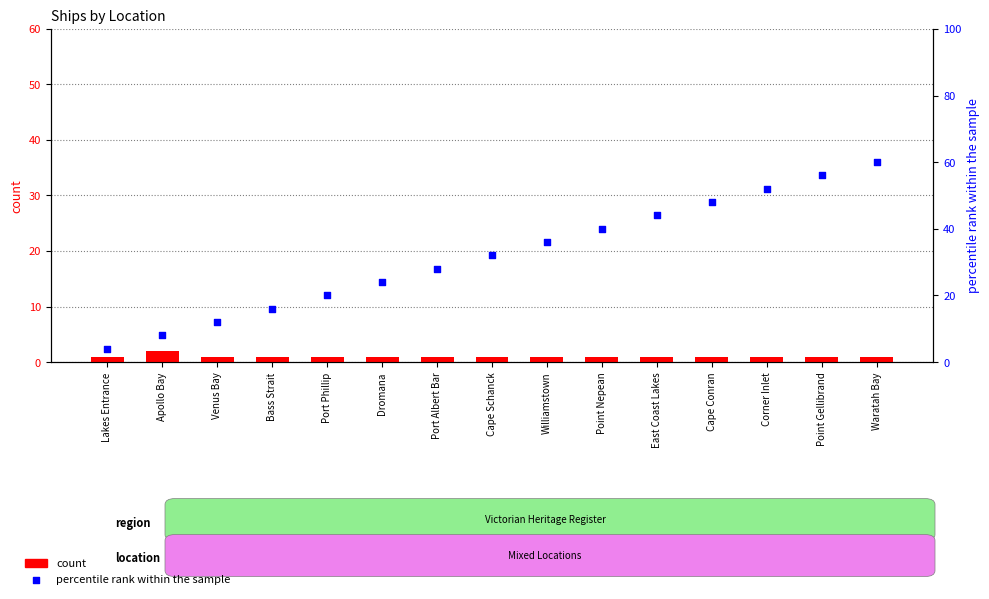

Which series reaches the minimum Y coordinate?

count